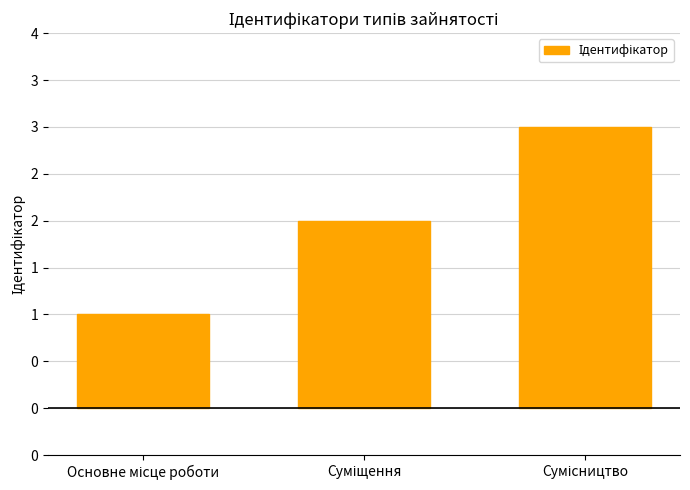

Rank the categories by value from highest to lowest.

Сумісництво, Суміщення, Основне місце роботи